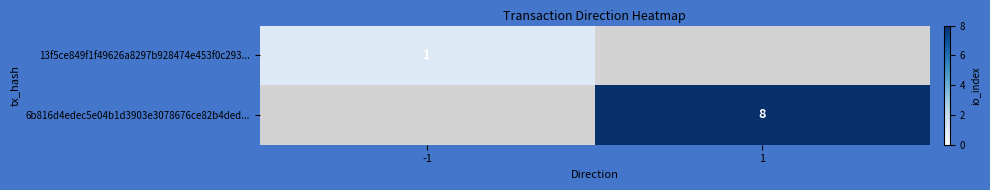

How many categories are shown in the chart?

2